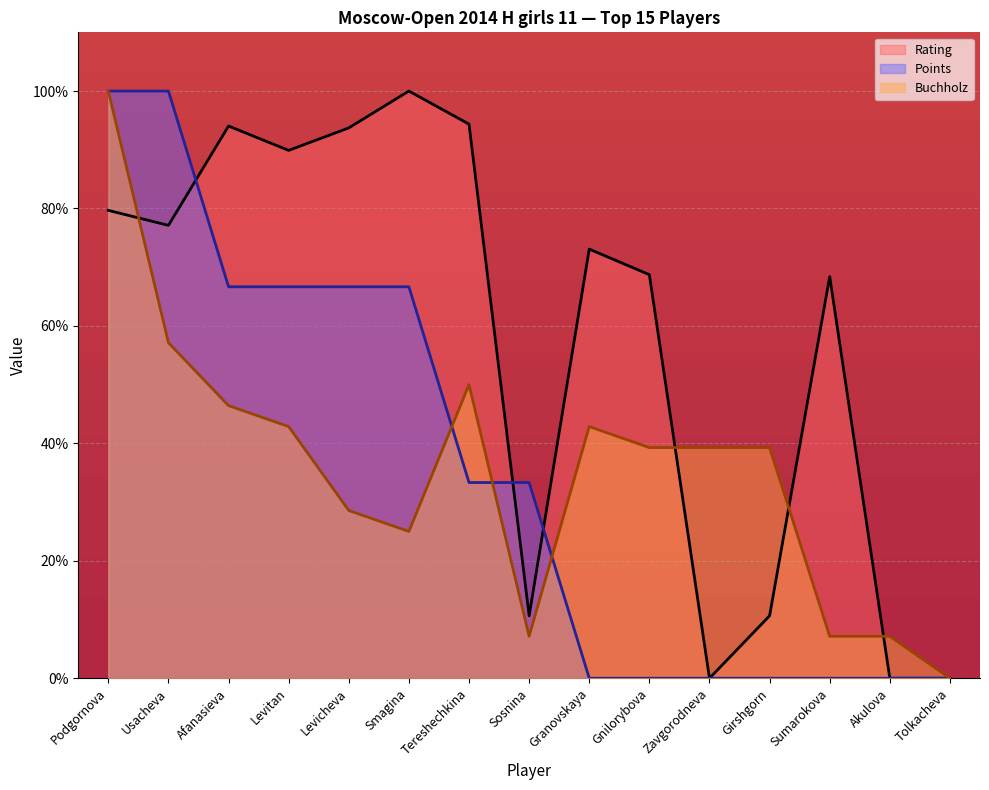

At how many categories does at least one series exceed 67?

10